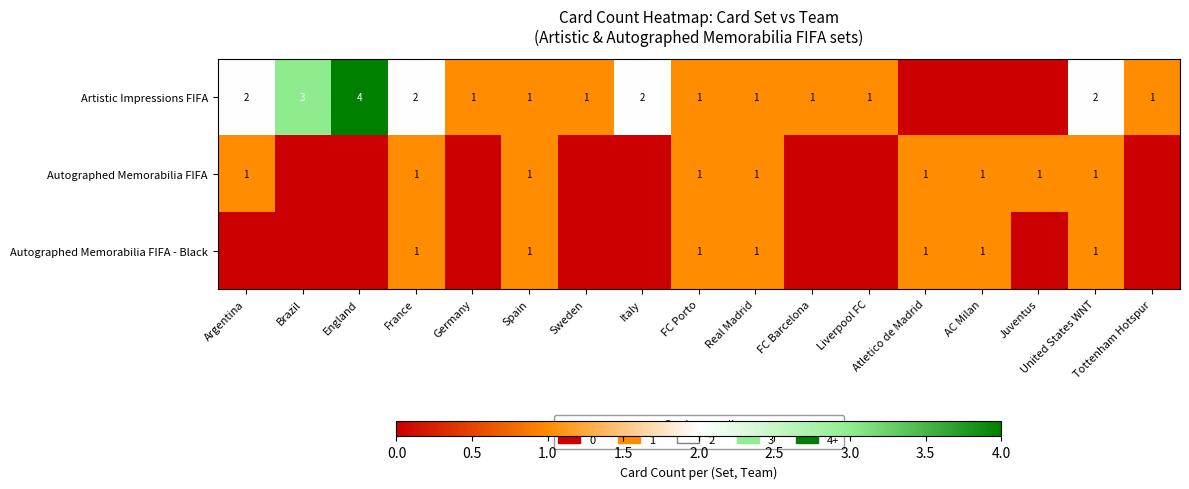

How many positive values does the Autographed Memorabilia FIFA - Black series have?

7